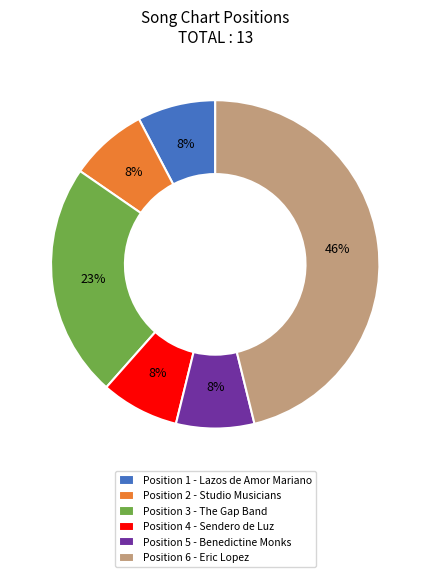

The Position 6 - Eric Lopez slice represents 46% of the pie. True or false?

True